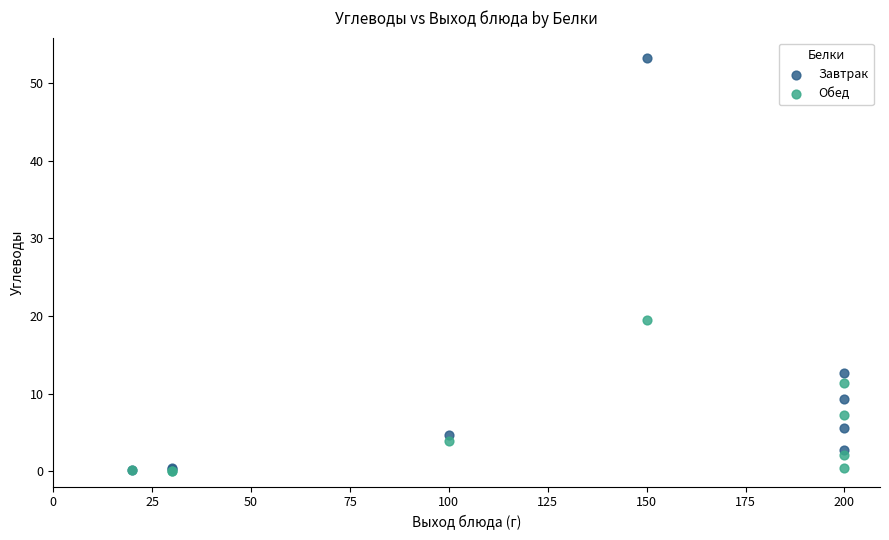

In the Завтрак series, what Y value is closest to 26?

12.7